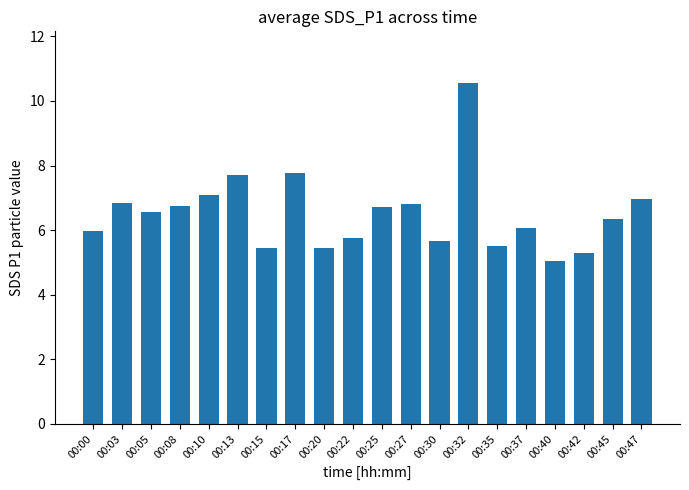

What is the difference between the maximum and second lowest values?

5.3